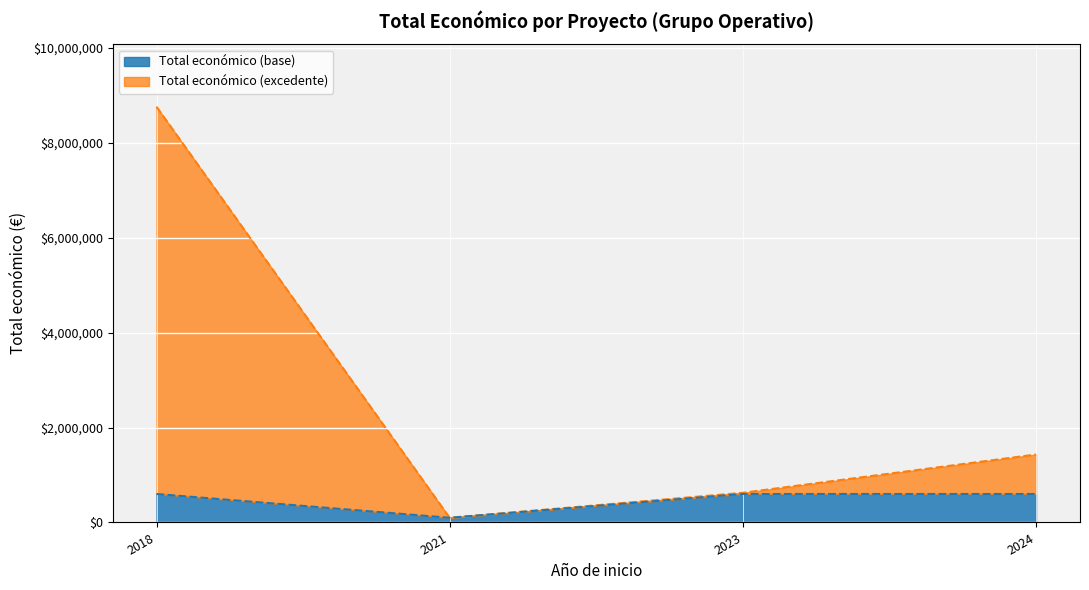

What is the greatest value displayed?

8701686